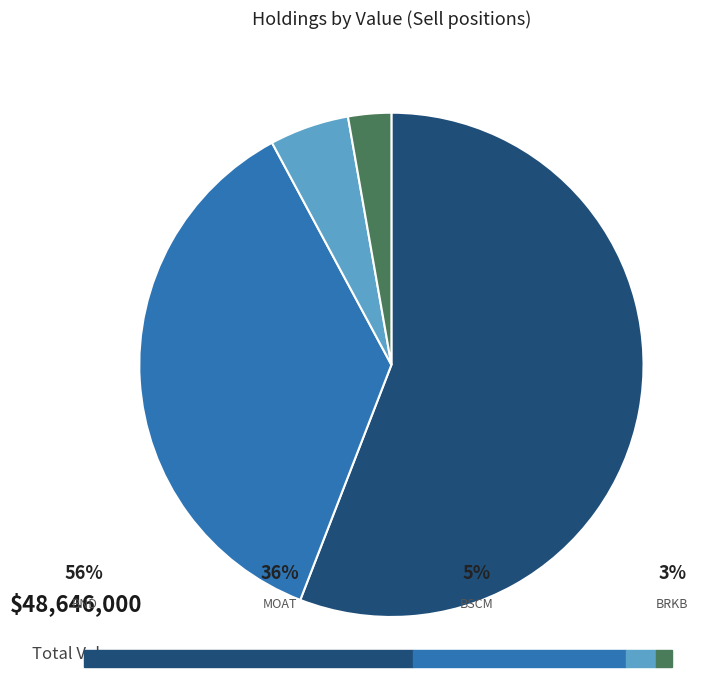

Is there any slice that represents more than half of the pie?

Yes